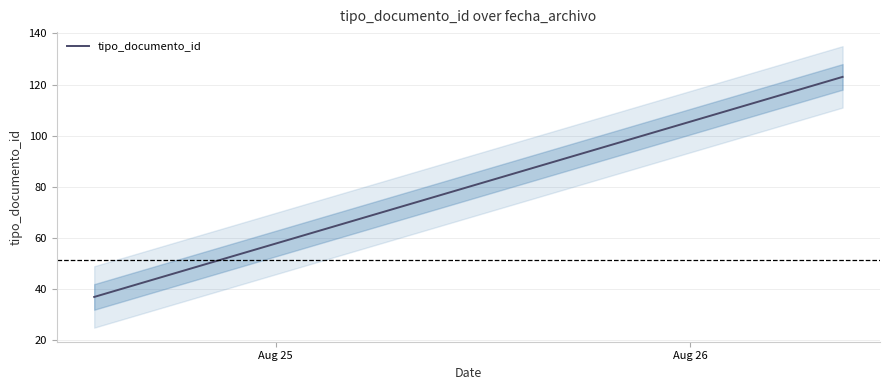

How many values exceed 38?

2